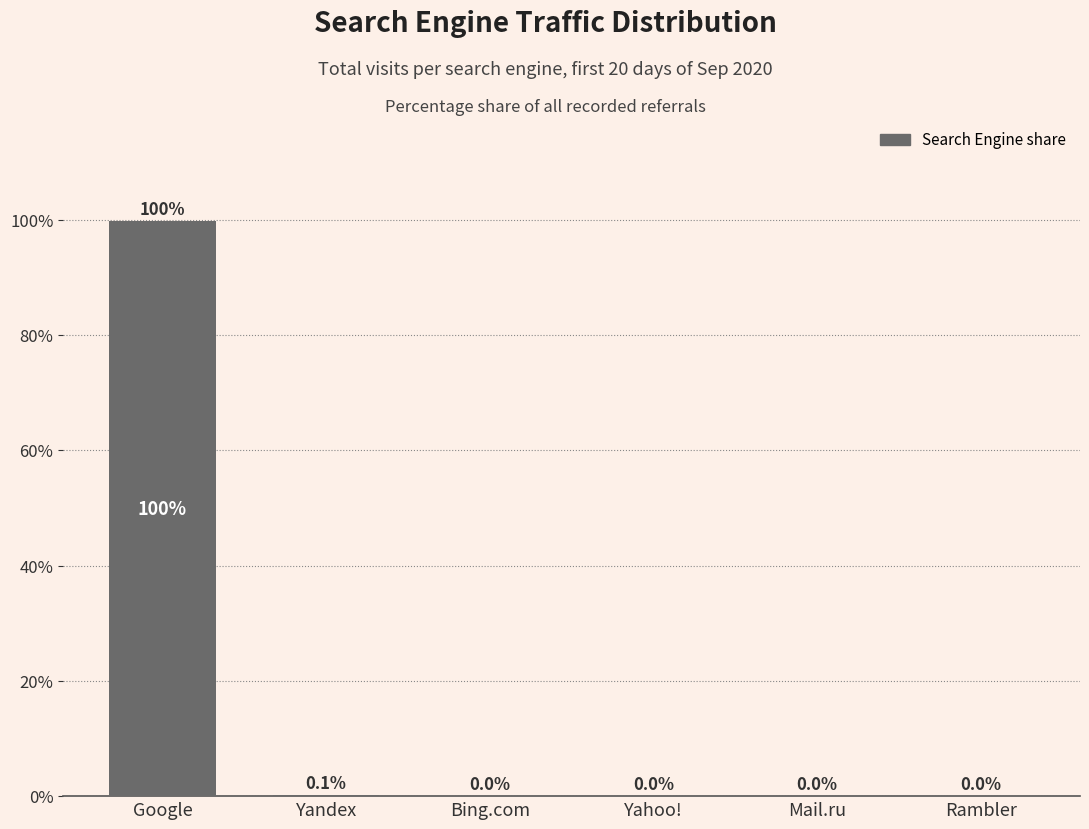

What is the maximum value shown in the chart?

99.8